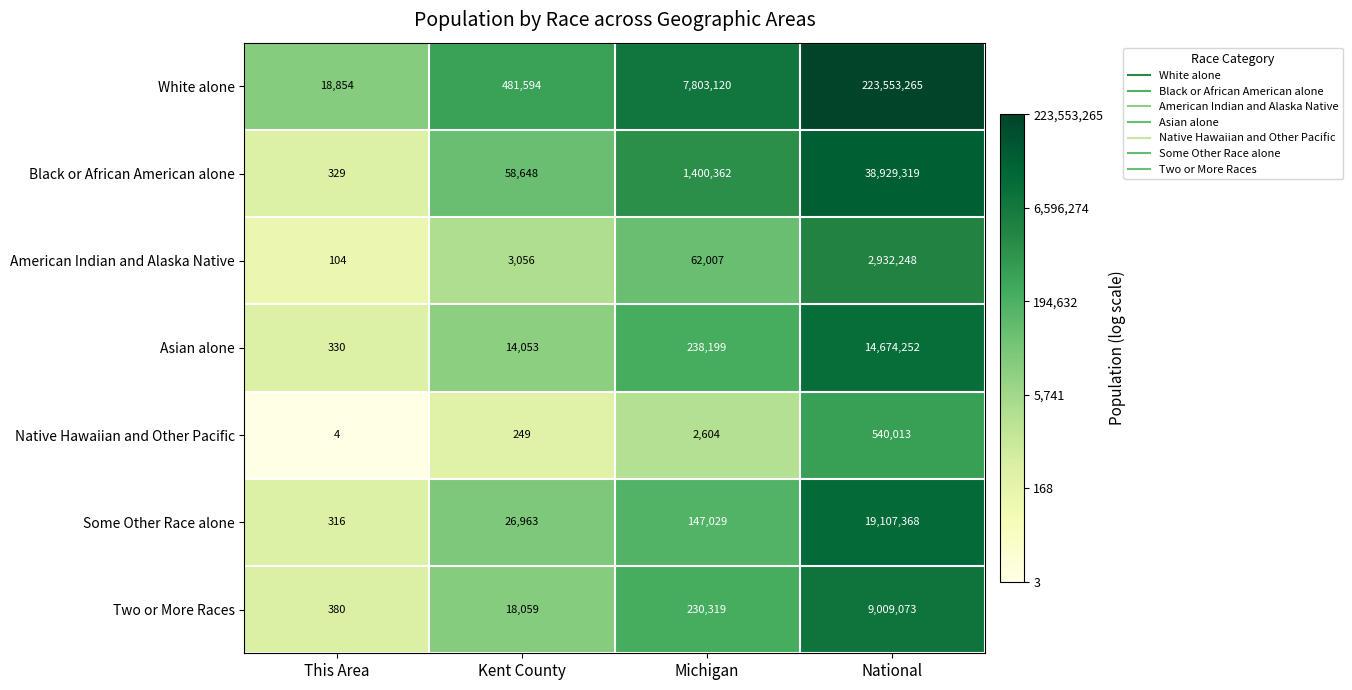

Which series has the largest total across all categories?

White alone